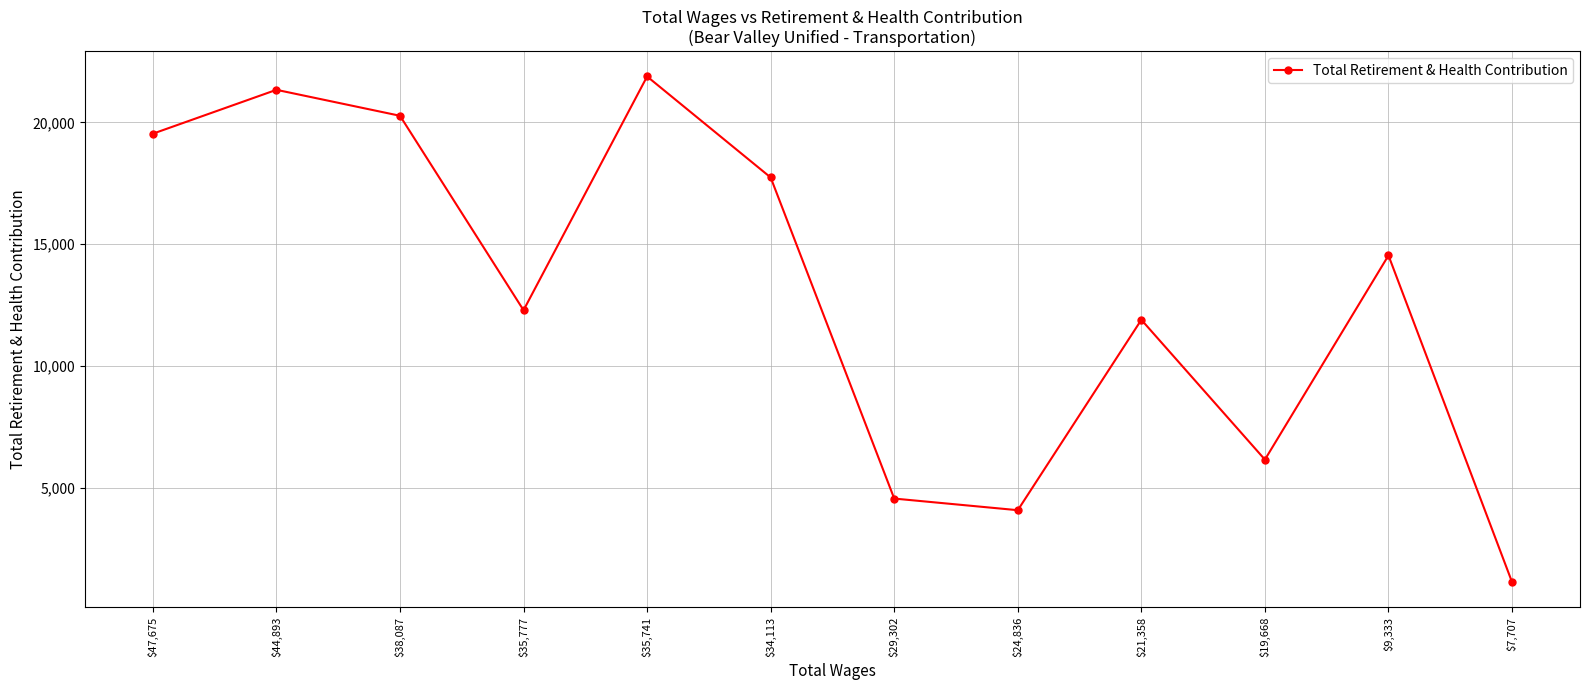

What is the value of the 12th point from the left?

1143